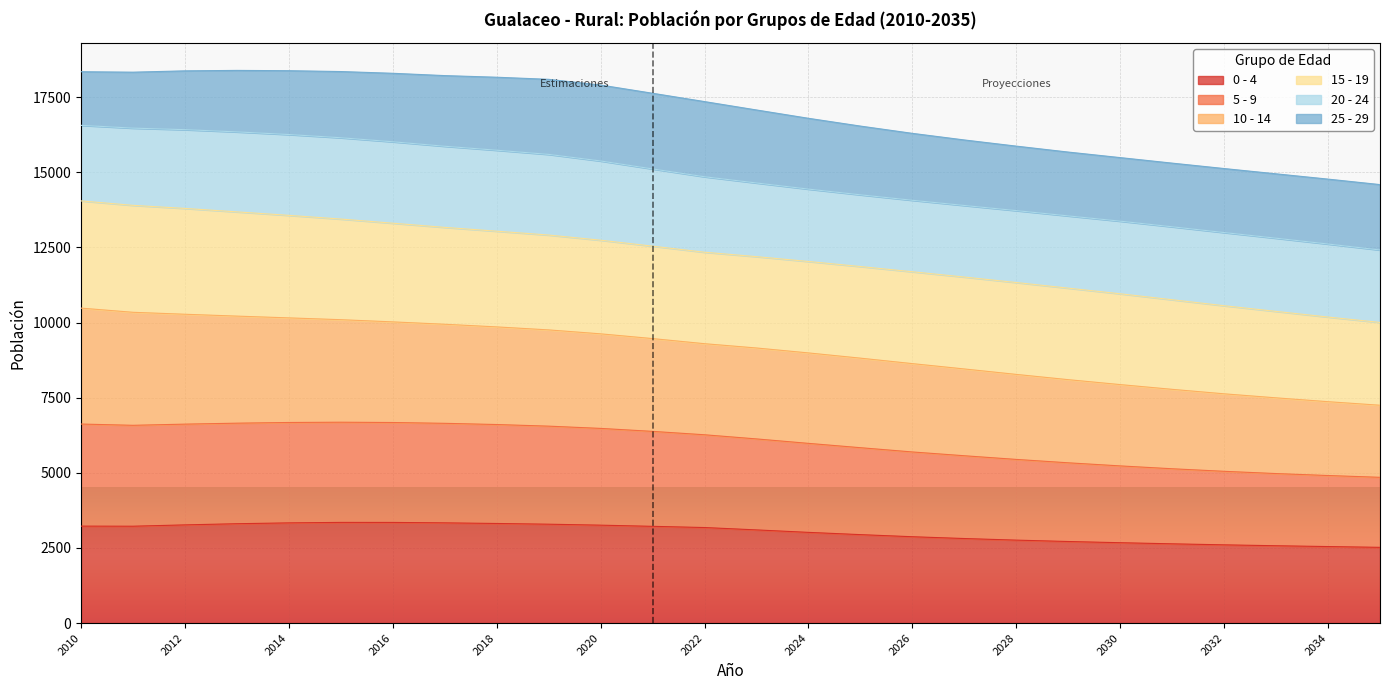

What is the maximum value for 0 - 4?

3350